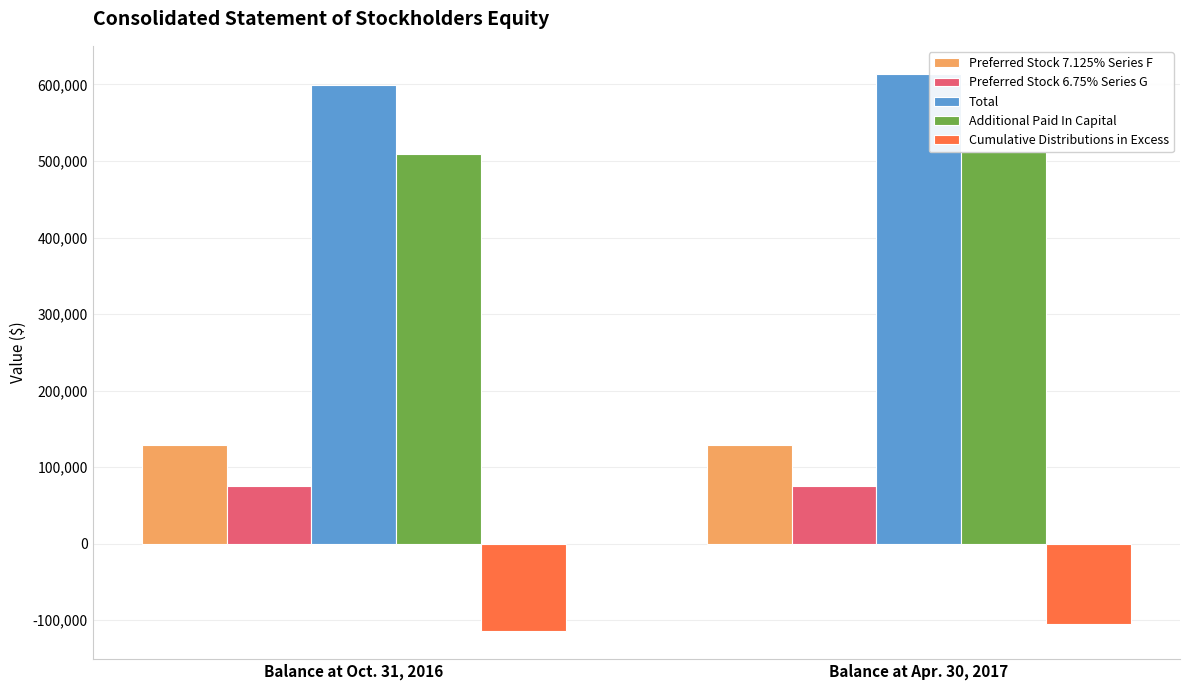

What is the minimum value for Preferred Stock 6.75% Series G?

75000